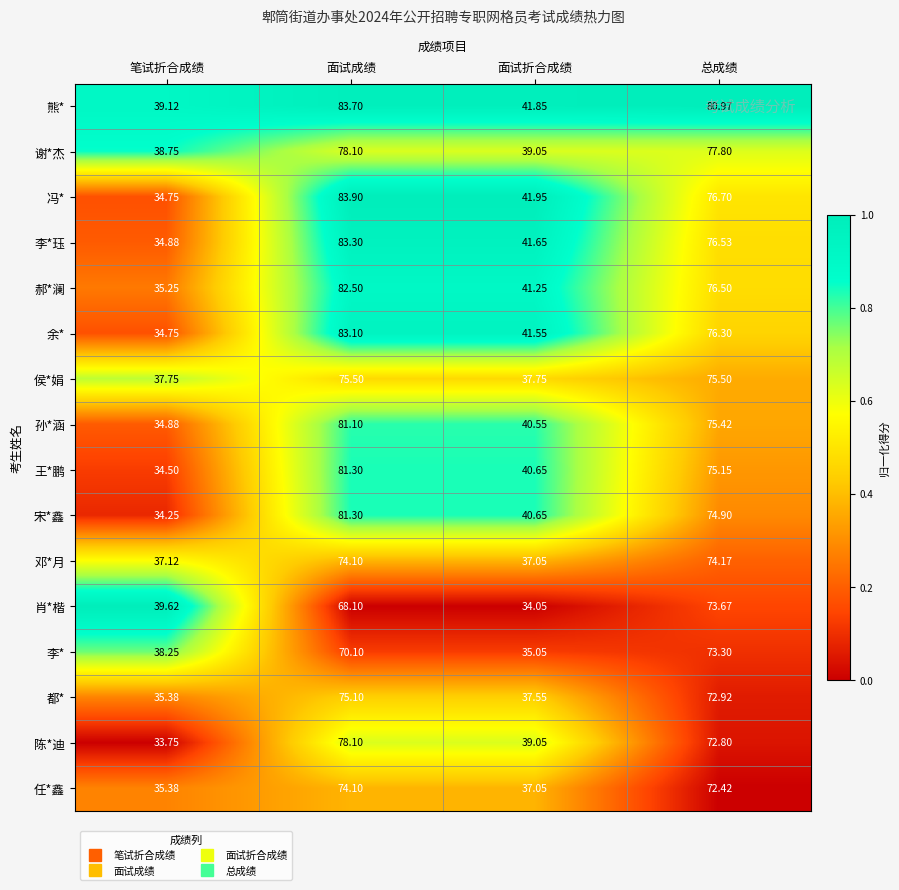

Is the value of 宋*鑫 at 面试成绩 greater than the value of 侯*娟 at 面试折合成绩?

Yes